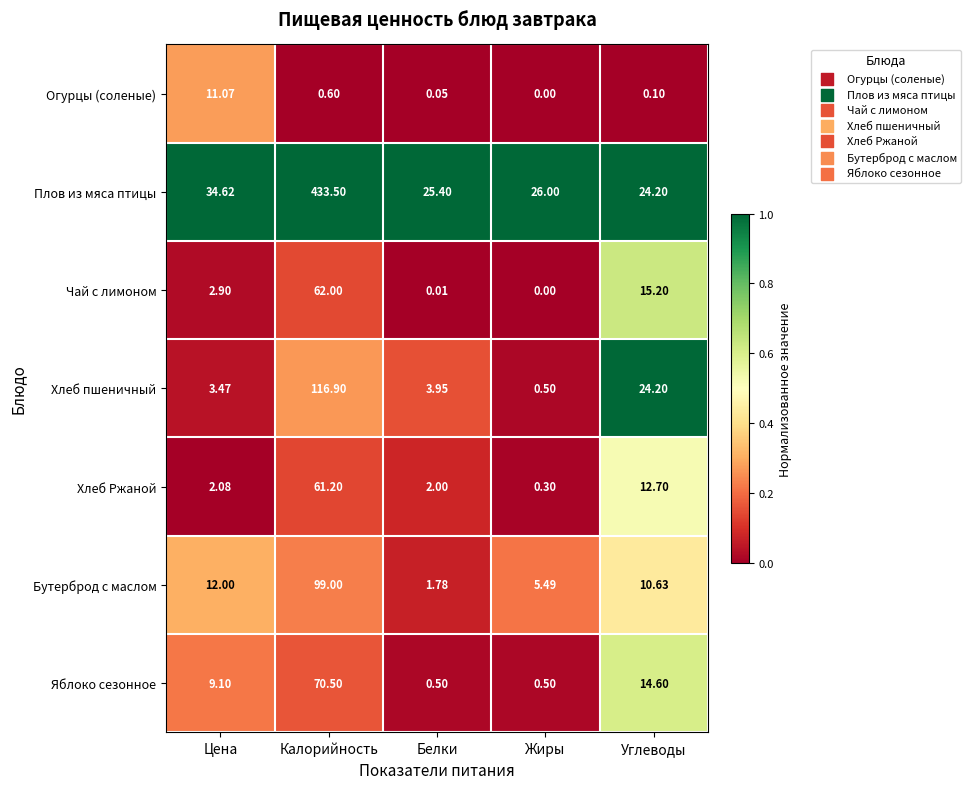

At which label does Огурцы (соленые) reach its minimum?

Жиры